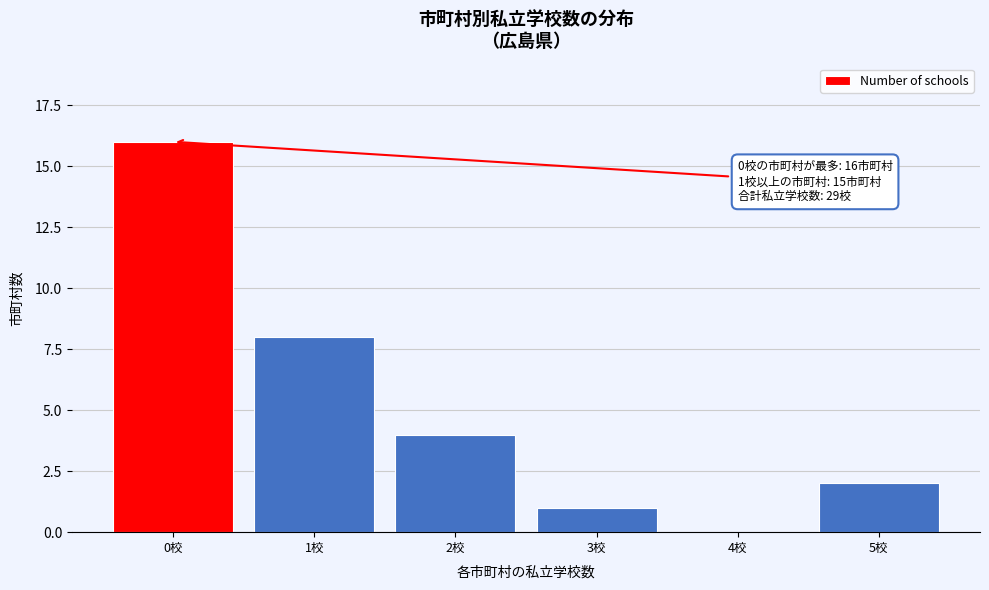

Reading left to right, list all the values displayed in this chart.

0校=16	1校=8	2校=4	3校=1	4校=0	5校=2